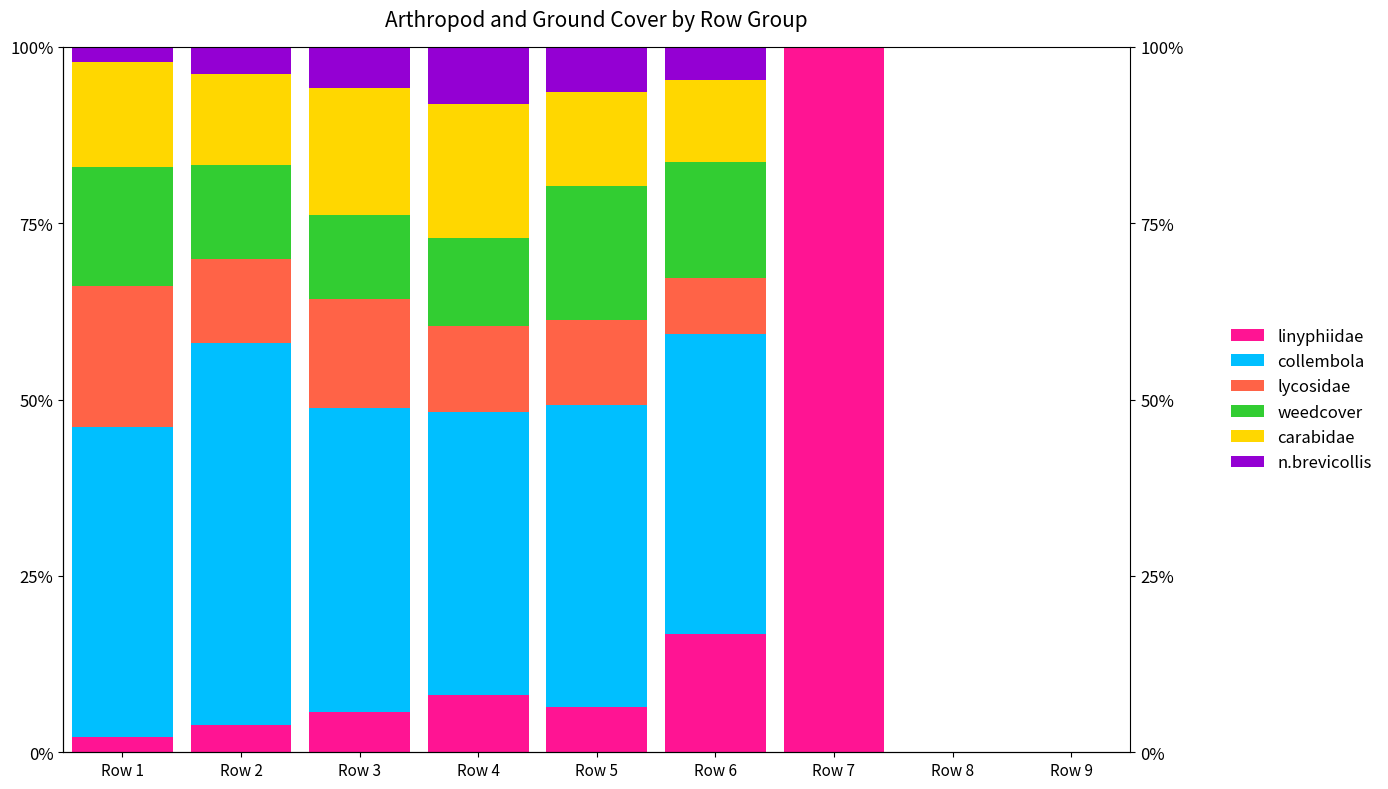

Reading left to right, what are all the values shown in this chart?

linyphiidae: Row 1=0.0	Row 2=0.0	Row 3=0.1	Row 4=0.1	Row 5=0.1	Row 6=0.2	Row 7=1.0	Row 8=0.0	Row 9=0.0
collembola: Row 1=0.4	Row 2=0.5	Row 3=0.4	Row 4=0.4	Row 5=0.4	Row 6=0.4	Row 7=0.0	Row 8=0.0	Row 9=0.0
lycosidae: Row 1=0.2	Row 2=0.1	Row 3=0.2	Row 4=0.1	Row 5=0.1	Row 6=0.1	Row 7=0.0	Row 8=0.0	Row 9=0.0
weedcover: Row 1=0.2	Row 2=0.1	Row 3=0.1	Row 4=0.1	Row 5=0.2	Row 6=0.2	Row 7=0.0	Row 8=0.0	Row 9=0.0
carabidae: Row 1=0.1	Row 2=0.1	Row 3=0.2	Row 4=0.2	Row 5=0.1	Row 6=0.1	Row 7=0.0	Row 8=0.0	Row 9=0.0
n.brevicollis: Row 1=0.0	Row 2=0.0	Row 3=0.1	Row 4=0.1	Row 5=0.1	Row 6=0.0	Row 7=0.0	Row 8=0.0	Row 9=0.0